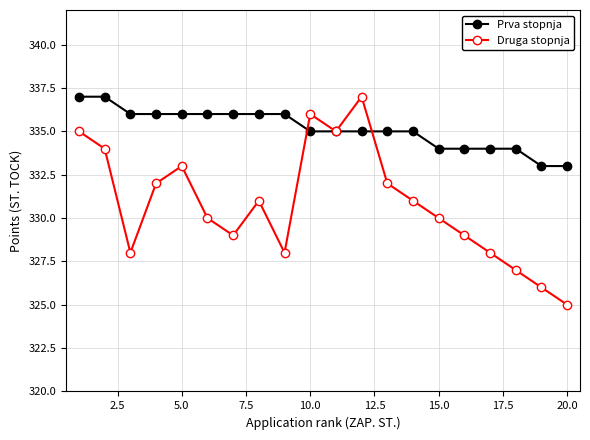

Which series has the largest total across all categories?

Prva stopnja